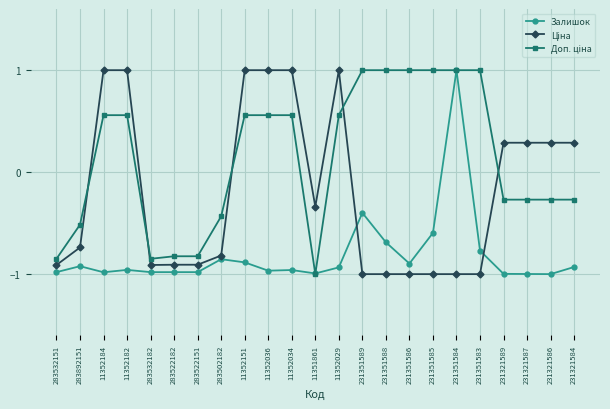

What is the highest value of the Залишок series?

1.0